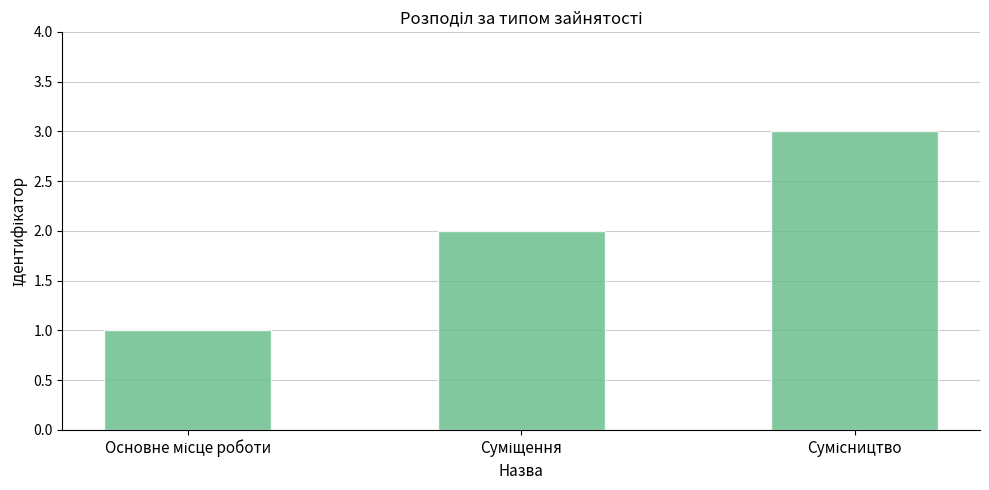

How many data points are less than 2?

1